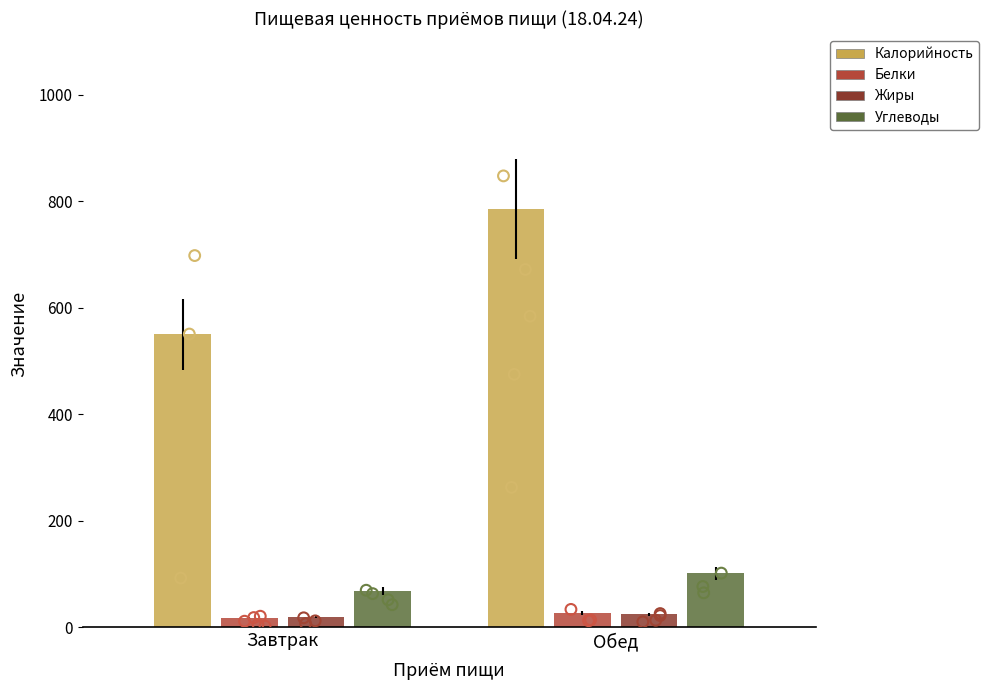

Which series has the largest total across all categories?

Калорийность